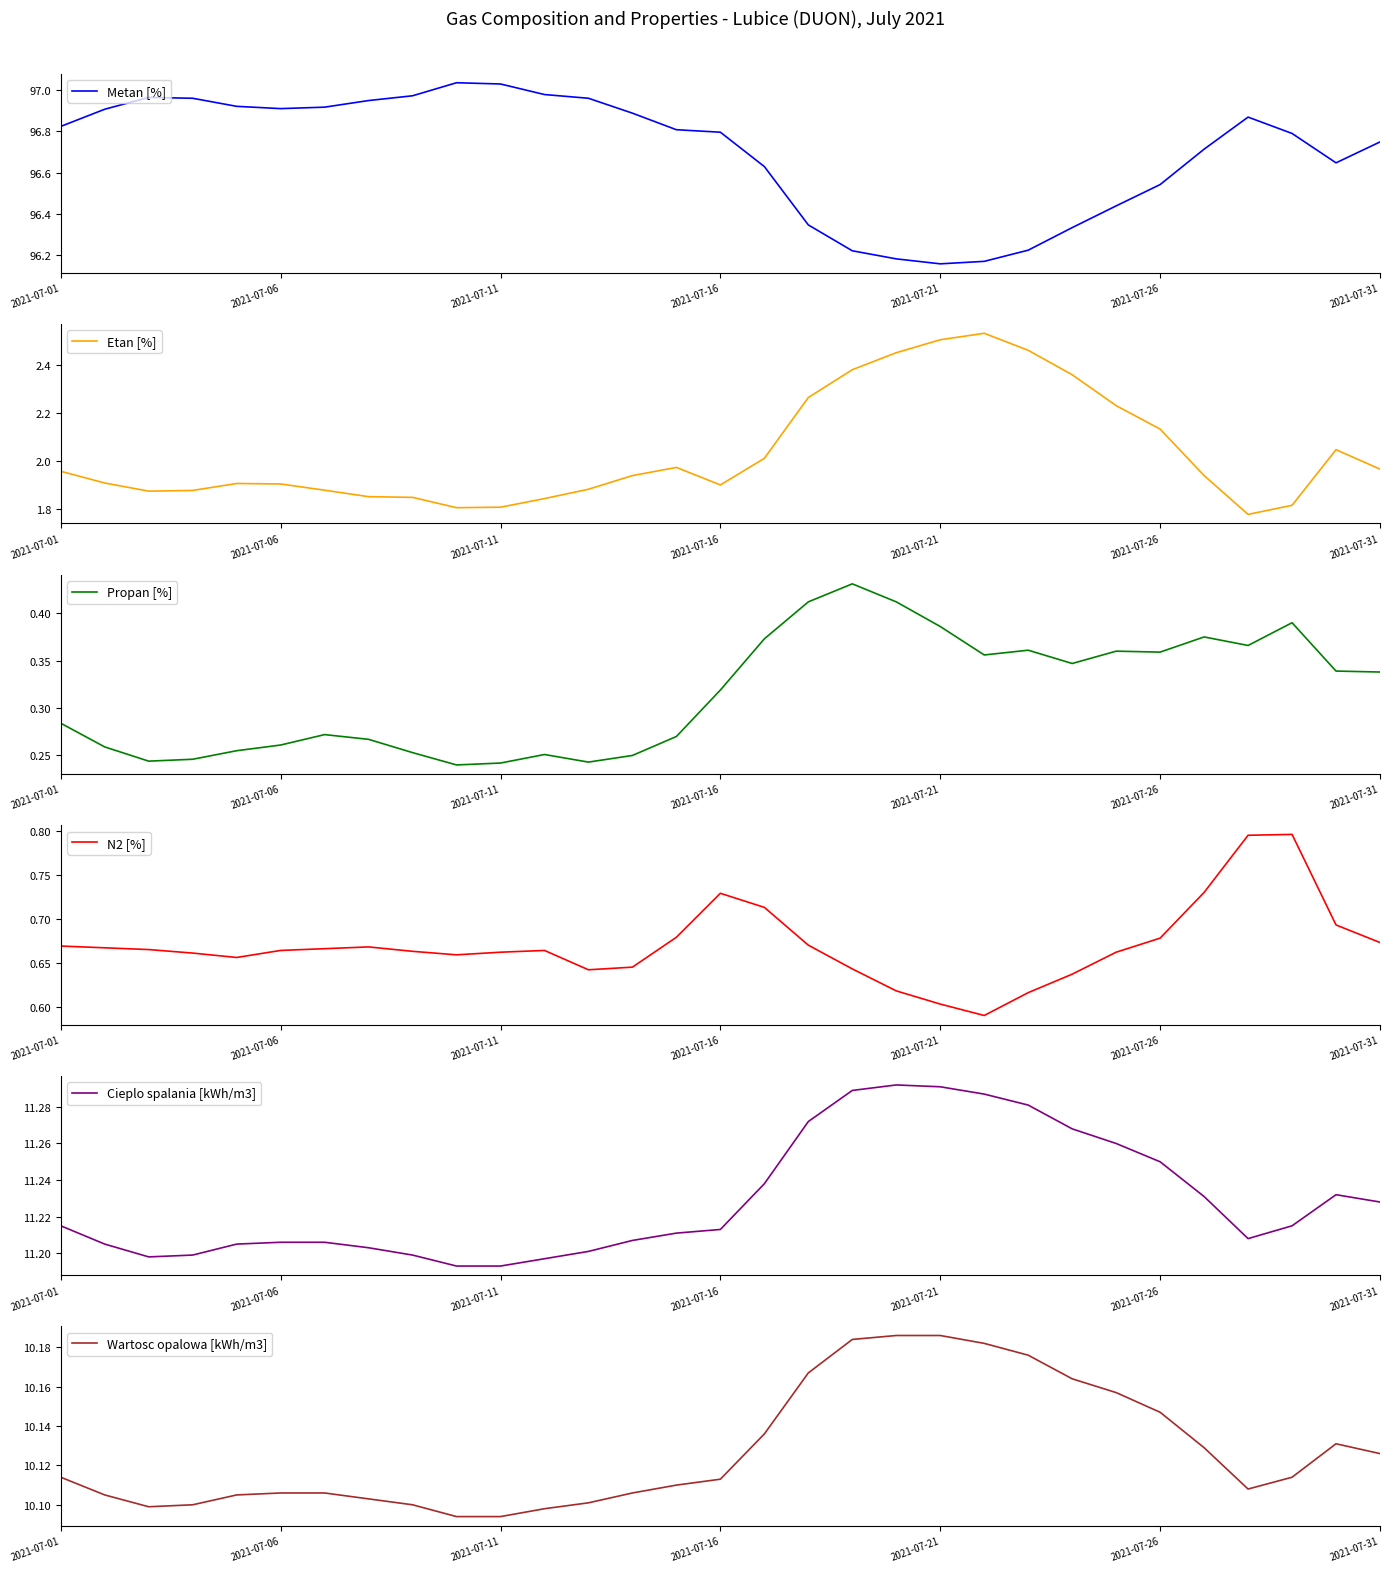

What is the total value across all series at 2021-07-31?

121.0